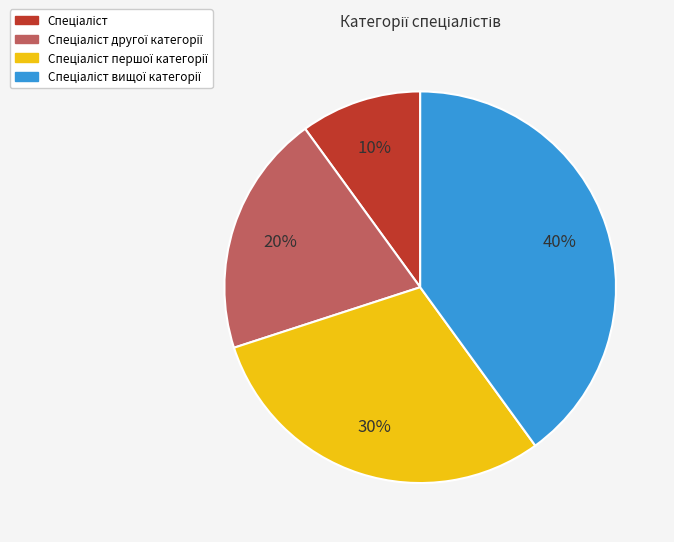

Is there a majority slice in this chart?

No